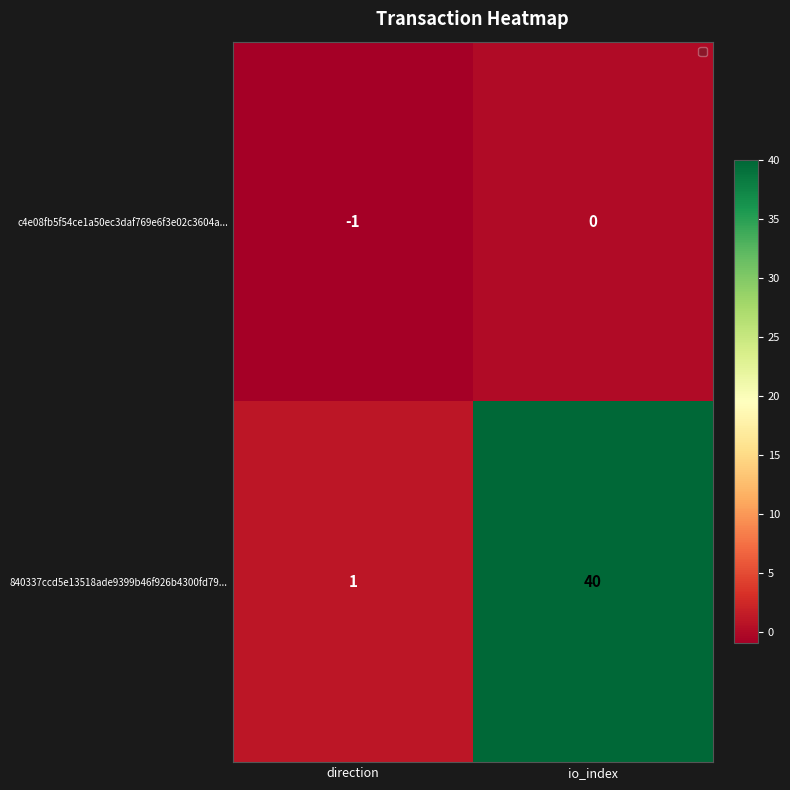

At which category does the chart reach its minimum across all series?

direction